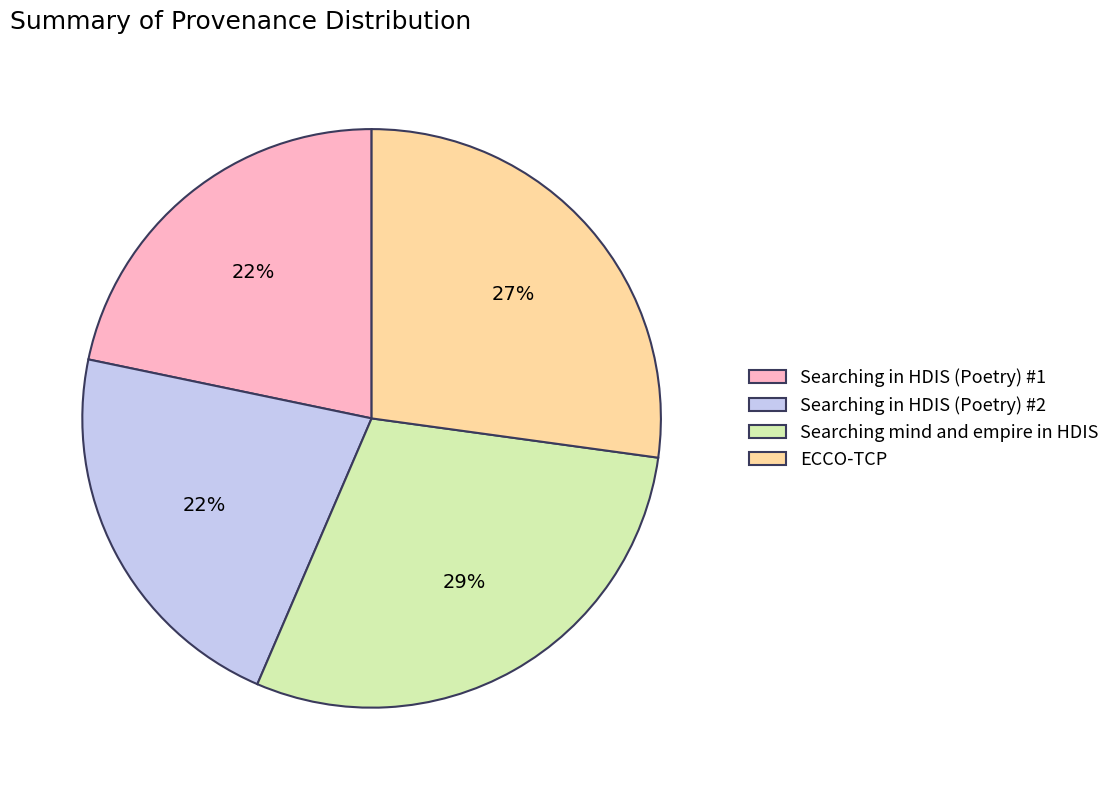

To the nearest percent, what is the average slice percentage?

25%